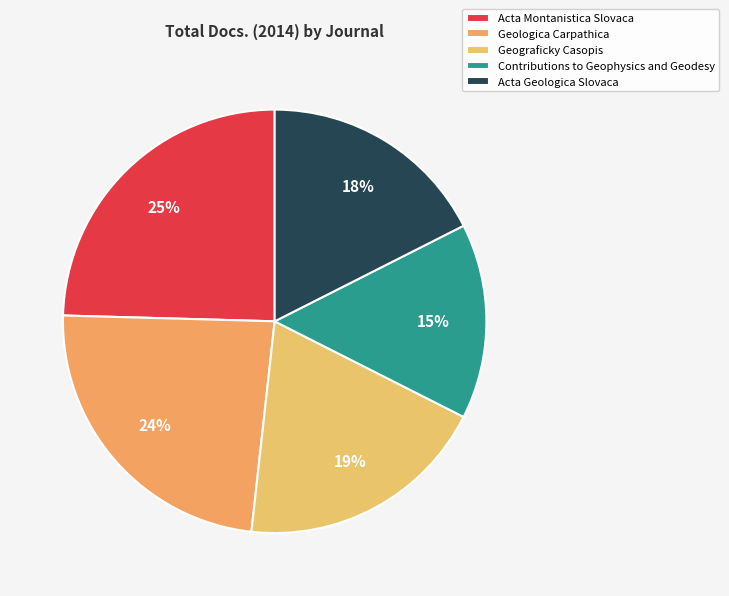

Which has a higher value, Acta Montanistica Slovaca or Geologica Carpathica?

Acta Montanistica Slovaca